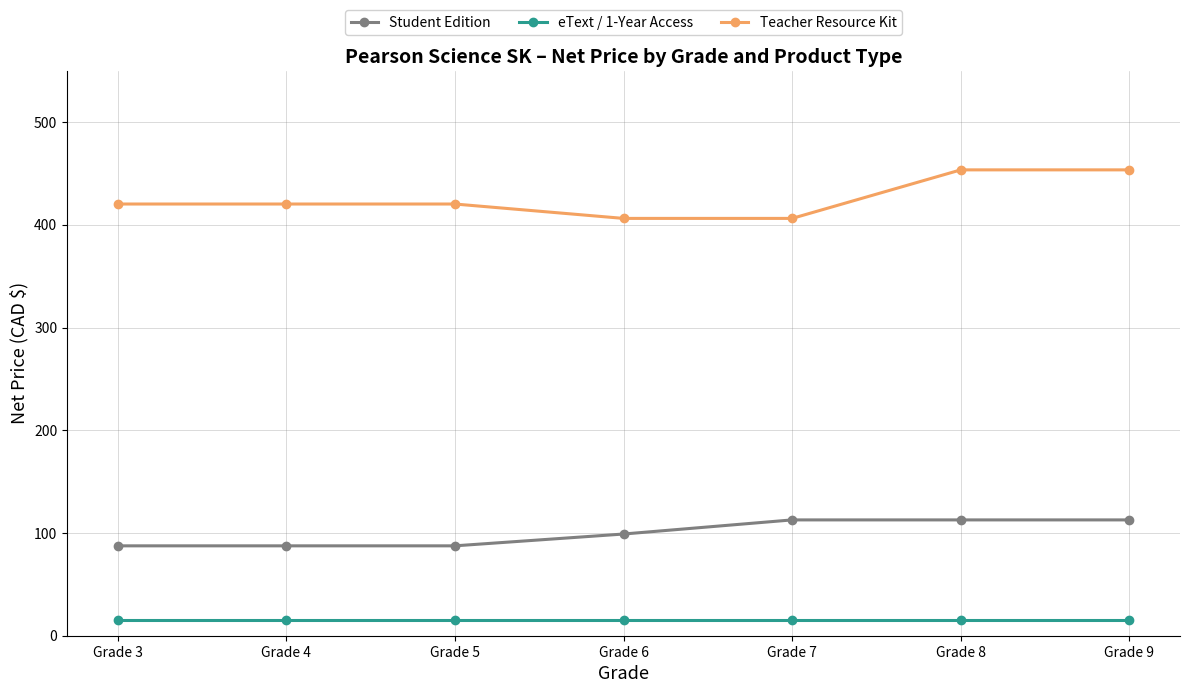

Count the number of data series in this chart.

3